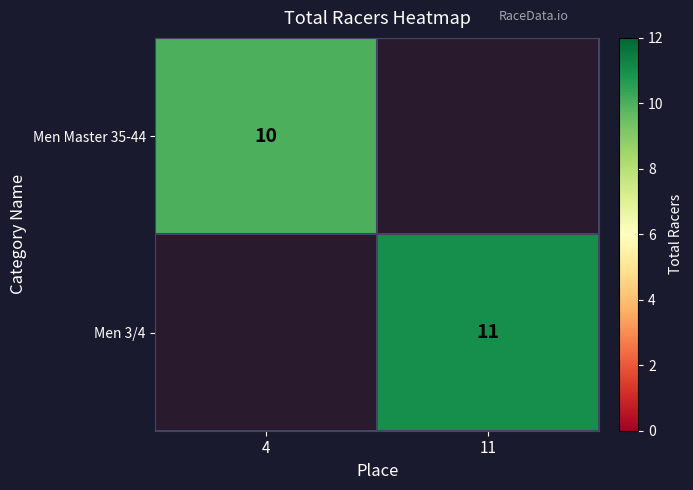

The value of Men 3/4 at 11 is 11. True or false?

True